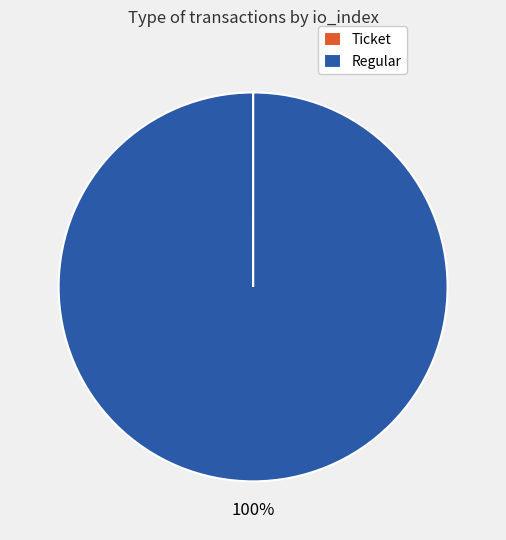

To the nearest percent, what is the average slice percentage?

50%